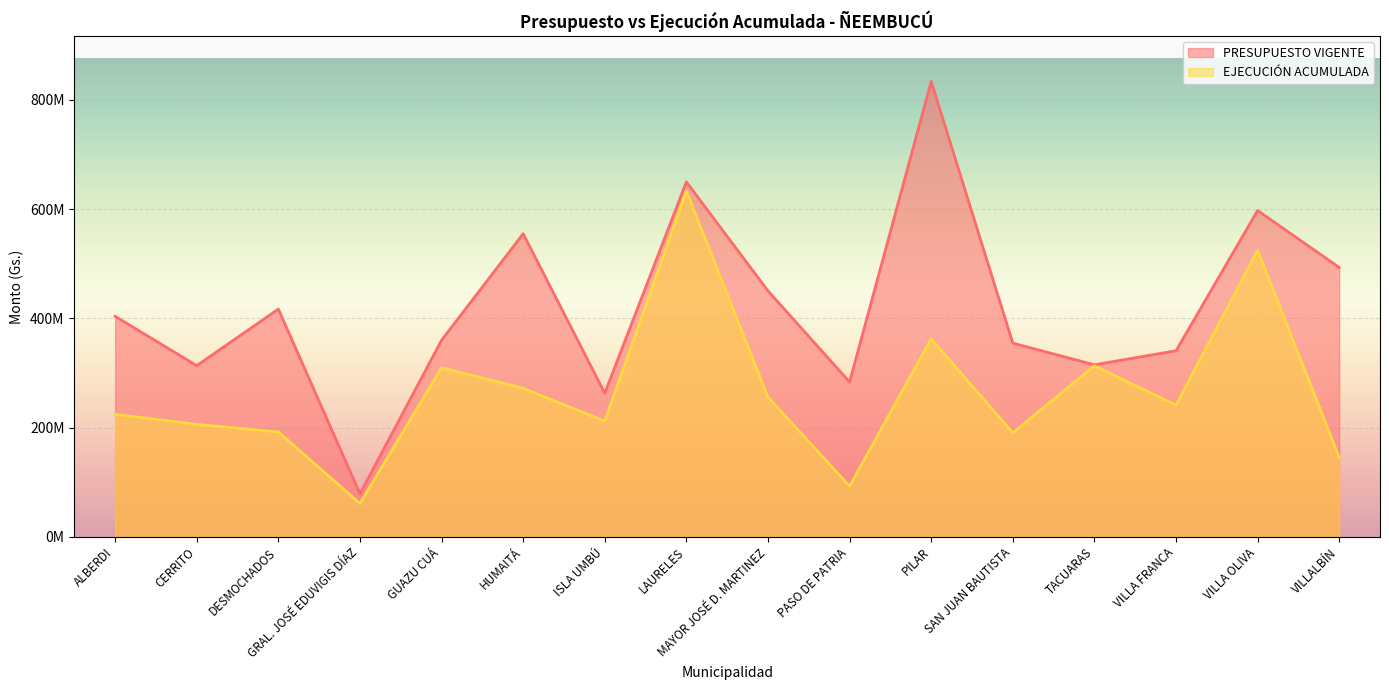

The PRESUPUESTO VIGENTE series shows 630642034 at ALBERDI. True or false?

False